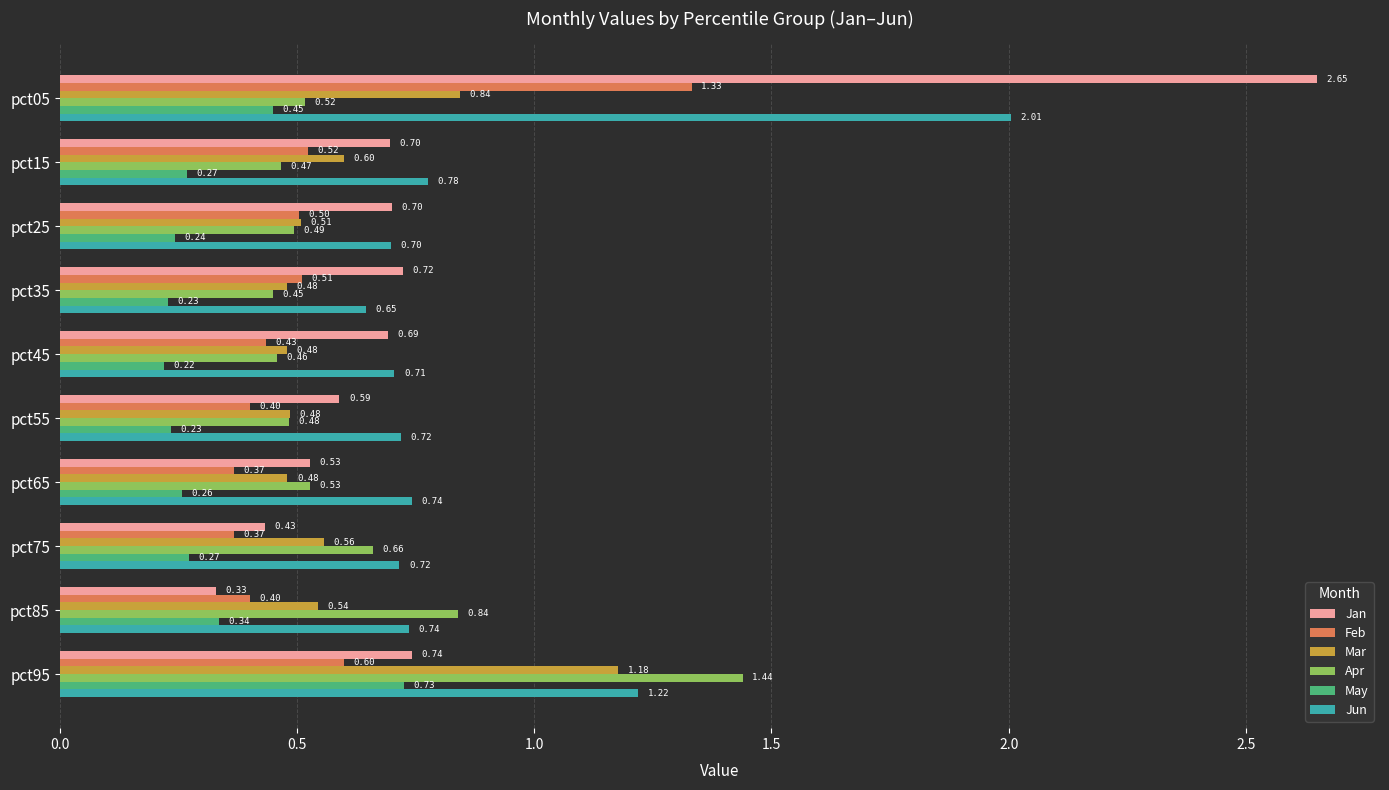

List the labels in order of Apr value, largest first.

pct95, pct85, pct75, pct65, pct05, pct25, pct55, pct15, pct45, pct35